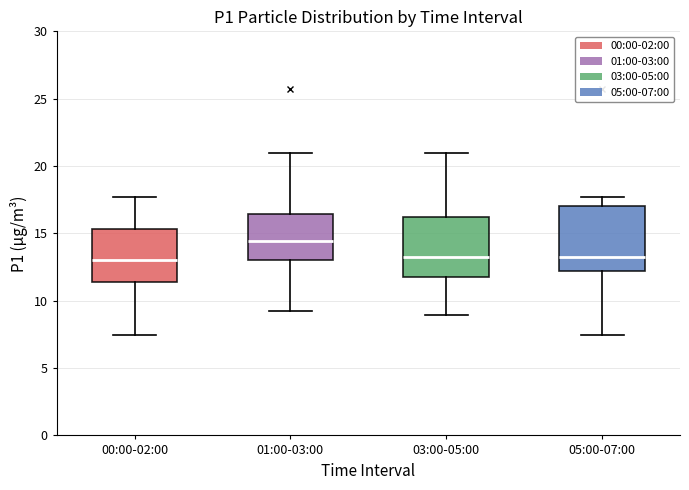

Reading left to right, read every box against the y-axis: the position of its median line, the range the box covers, and the ends of its whiskers. The values are not printed on the chart, so give them approximately, as read against the axis.

00:00-02:00: median 13.0, box 11.5 to 15.5, whiskers 7.5 to 17.5
01:00-03:00: median 14.5, box 13.0 to 16.5, whiskers 9.0 to 21.0
03:00-05:00: median 13.0, box 11.5 to 16.0, whiskers 9.0 to 21.0
05:00-07:00: median 13.5, box 12.0 to 17.0, whiskers 7.5 to 17.5